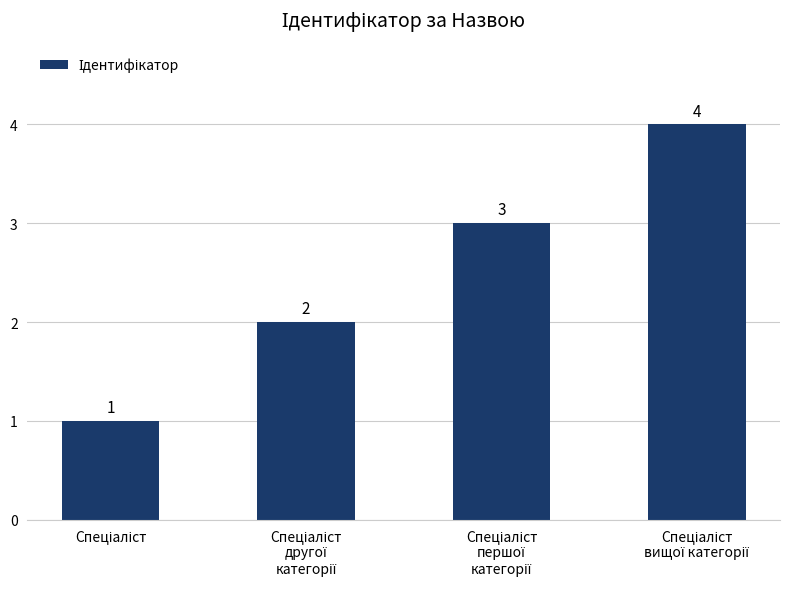

What is the greatest value displayed?

4